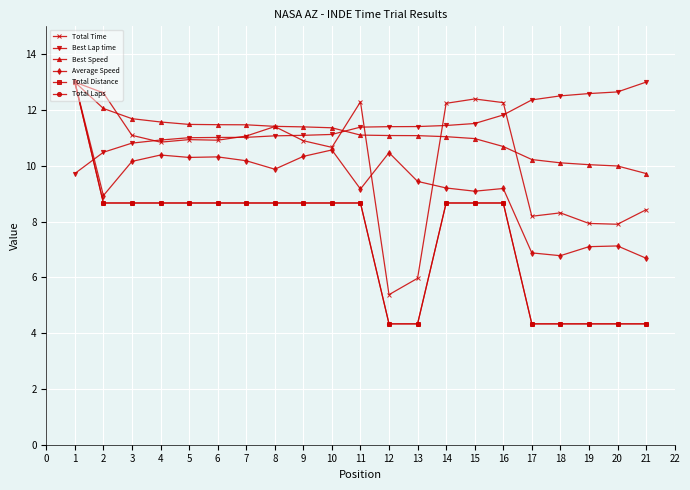

Is the value of Best Speed at 16 greater than the value of Total Time at 16?

No